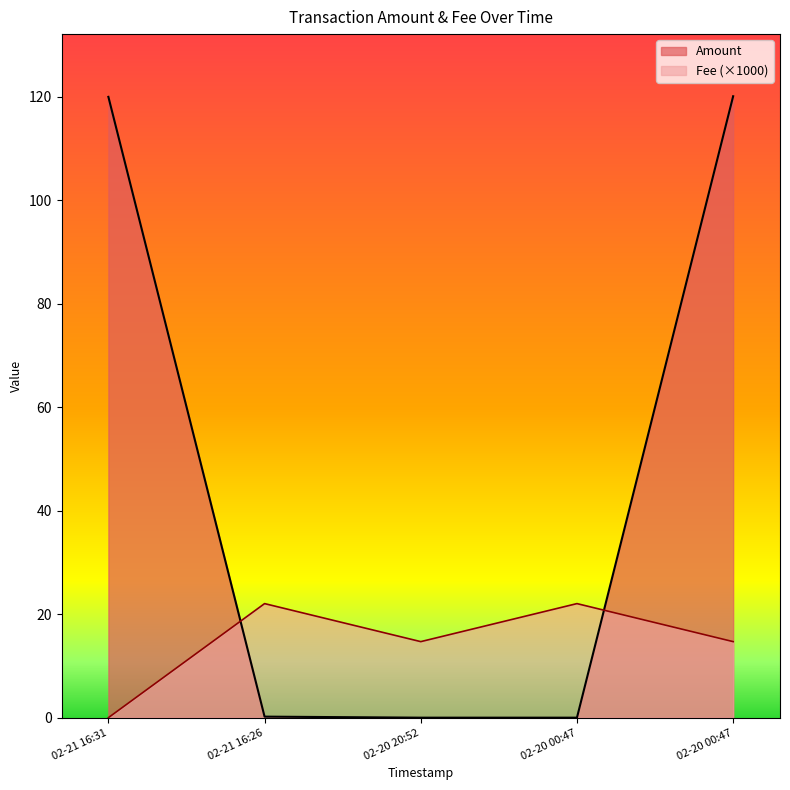

Rank the series by their maximum value, from highest to lowest.

Amount, Fee (×1000)